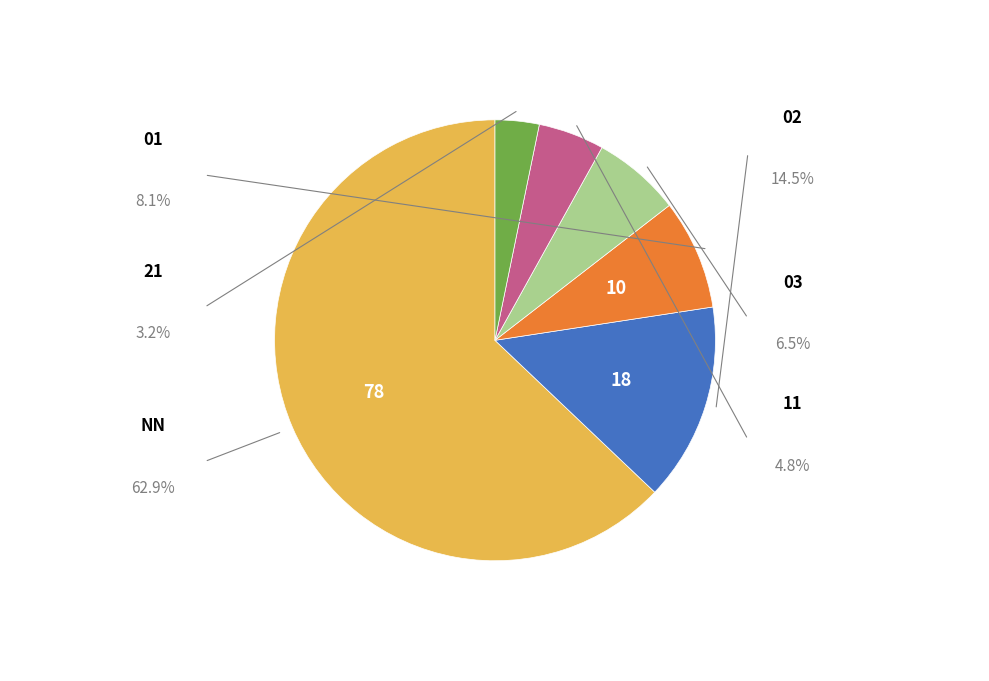

How many segments does this pie chart have?

6